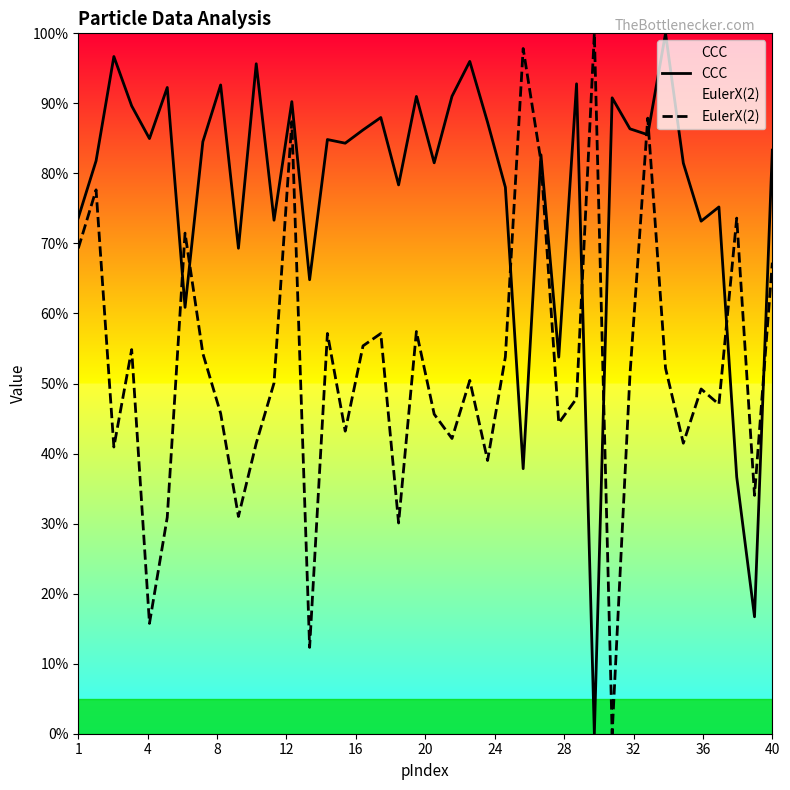

In CCC, how many points are higher than both neighbors (excluding endpoints)?

14